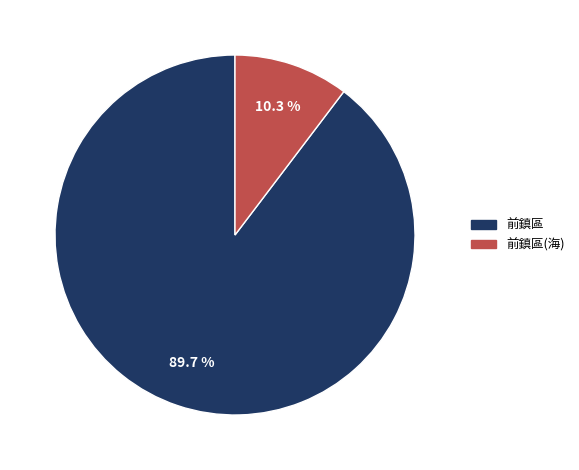

True or false: 前鎮區 accounts for 99% of the total.

False